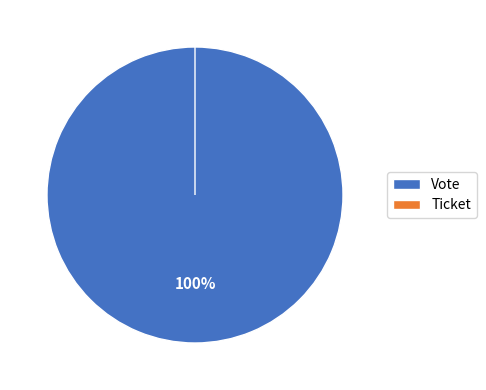

How many slices are in this pie chart?

2